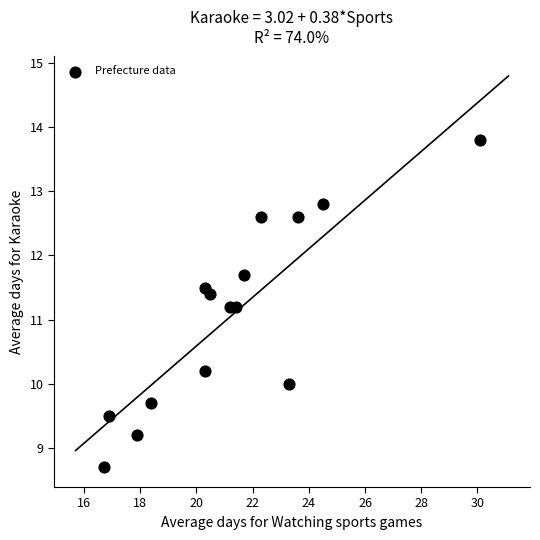

What is the range of X values (max minus min)?

13.4